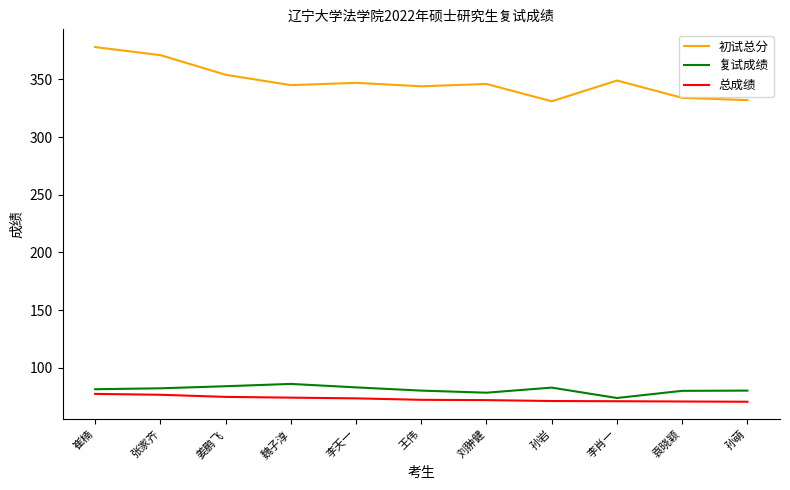

What is the highest value of the 复试成绩 series?

86.0